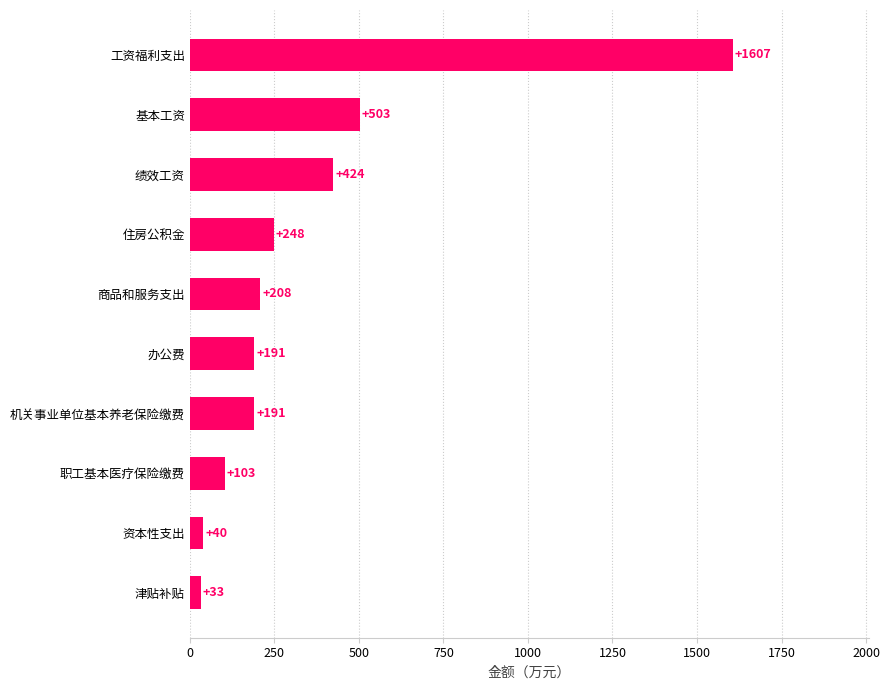

Where is the data nearest to the value 820?

基本工资